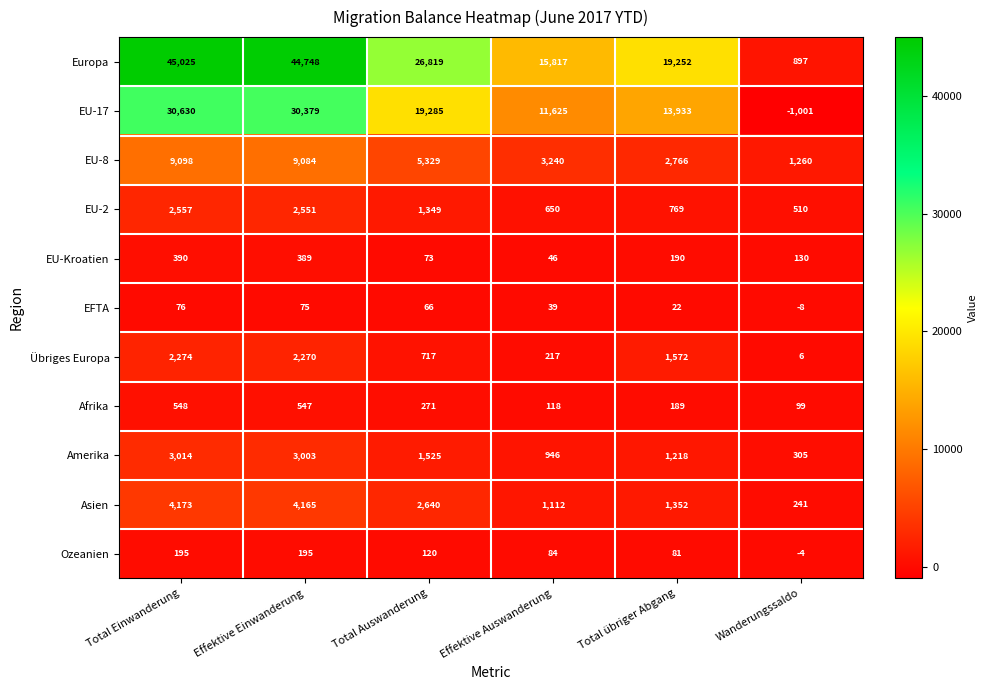

At Total Auswanderung, list the series in order from smallest to largest.

EFTA, EU-Kroatien, Ozeanien, Afrika, Übriges Europa, EU-2, Amerika, Asien, EU-8, EU-17, Europa